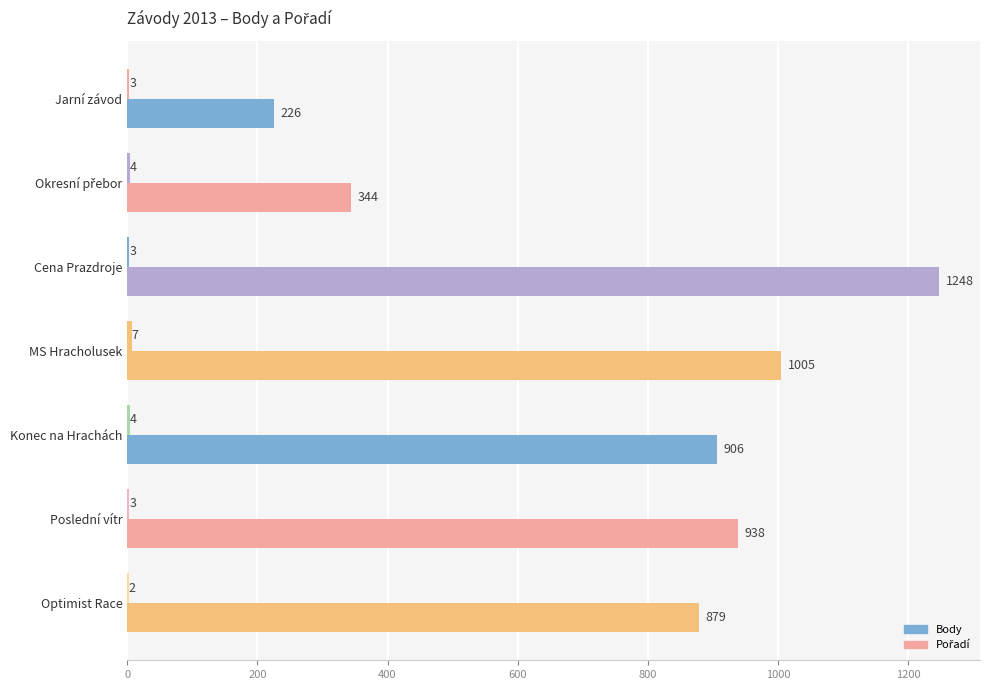

Count the number of data series in this chart.

2